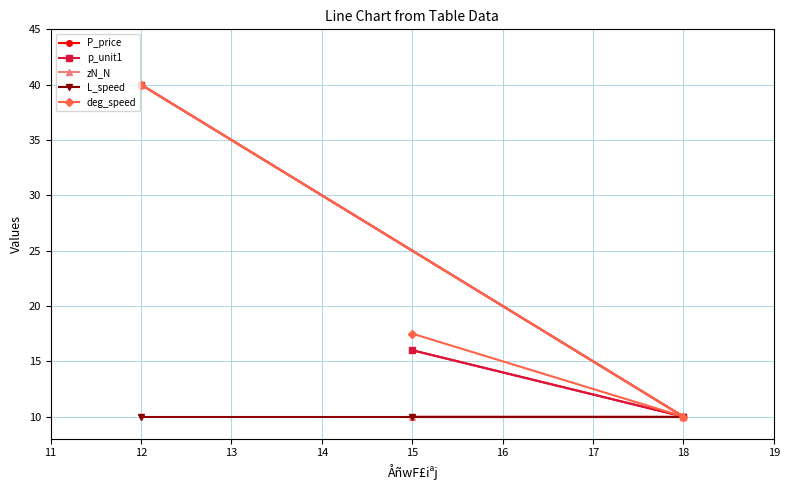

How many data points in p_unit1 are above 15?

2